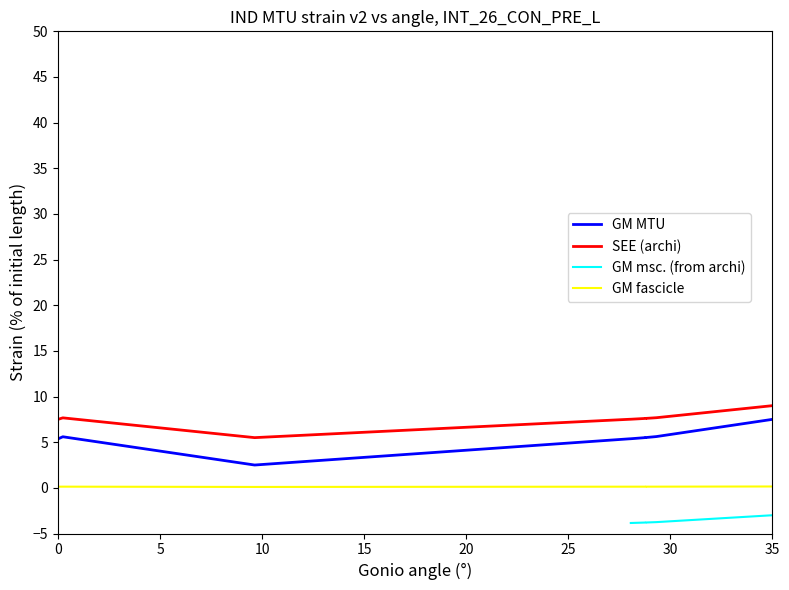

Which category has the lowest value in the GM fascicle series?

10